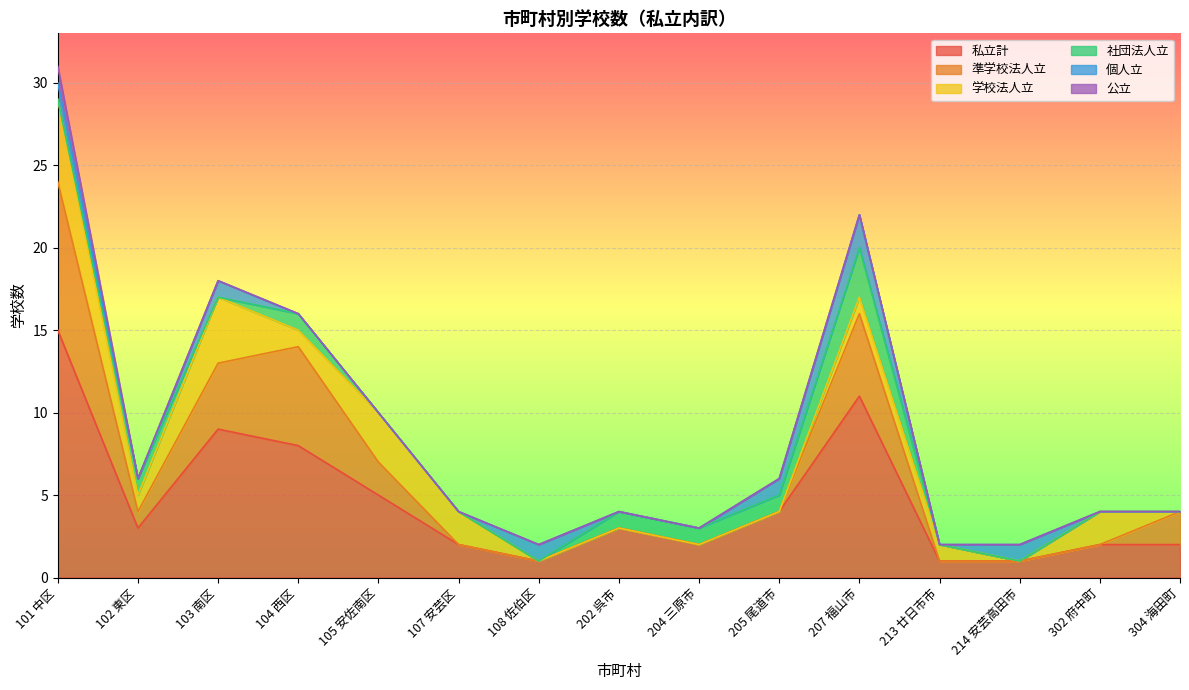

Does the chart display data point markers on the line(s)?

No